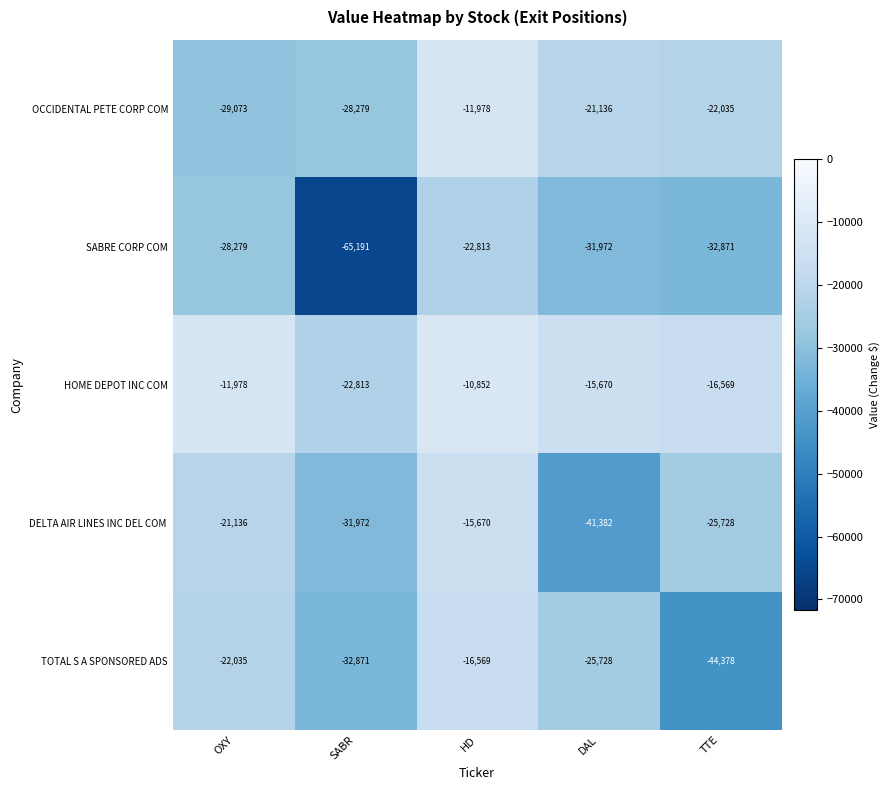

Rank the categories by OCCIDENTAL PETE CORP COM value from highest to lowest.

HD, DAL, TTE, SABR, OXY